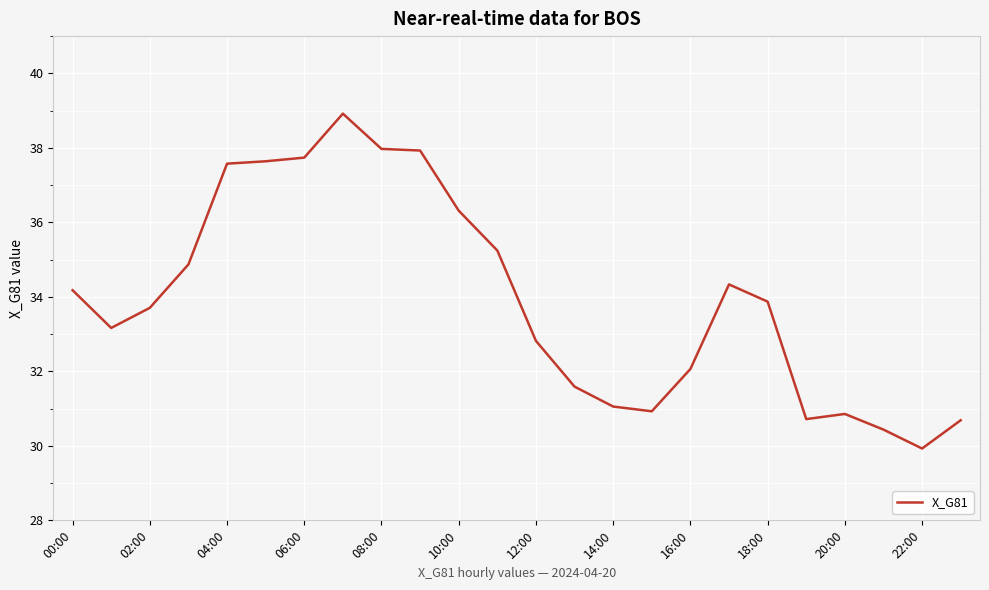

What is the maximum value shown in the chart?

38.9